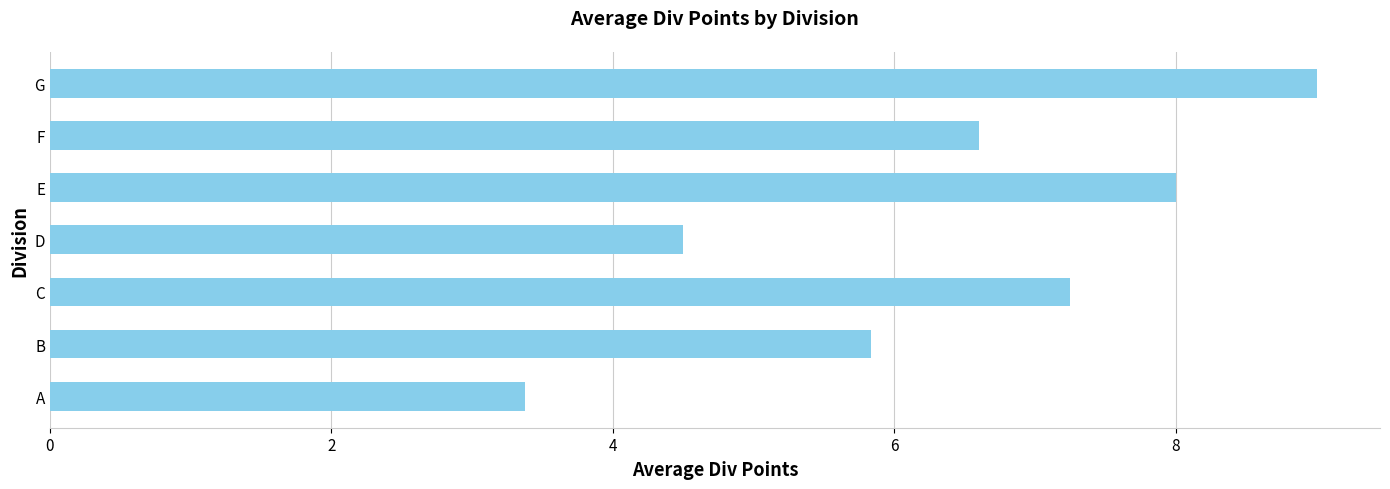

Where is the data nearest to the value 6?

B